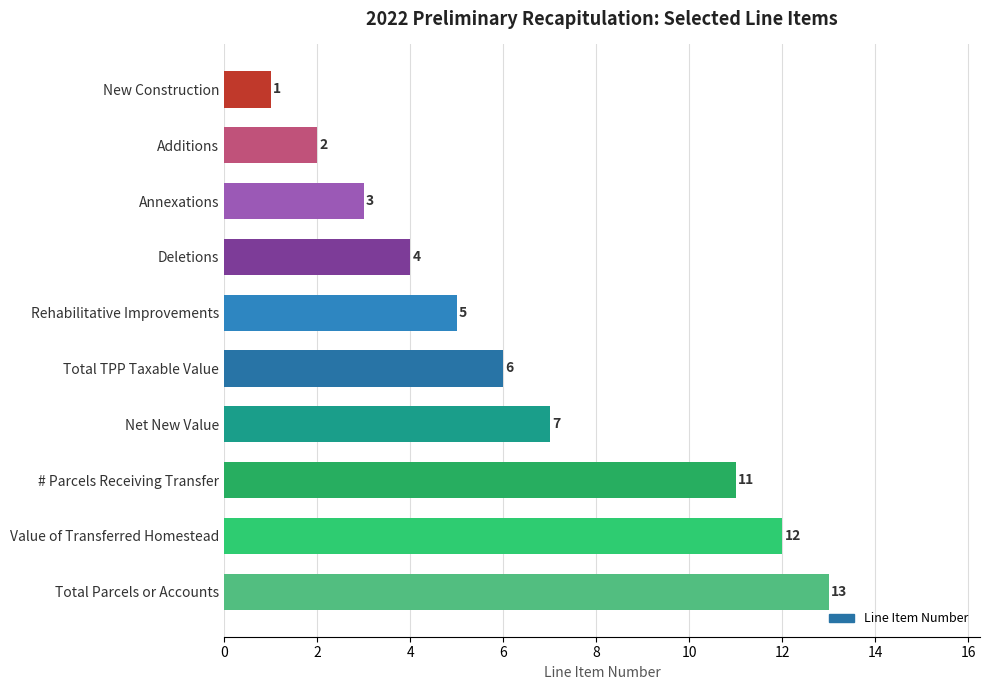

Reading top to bottom, list all the values displayed in this chart.

New Construction=1	Additions=2	Annexations=3	Deletions=4	Rehabilitative Improvements=5	Total TPP Taxable Value=6	Net New Value=7	# Parcels Receiving Transfer=11	Value of Transferred Homestead=12	Total Parcels or Accounts=13